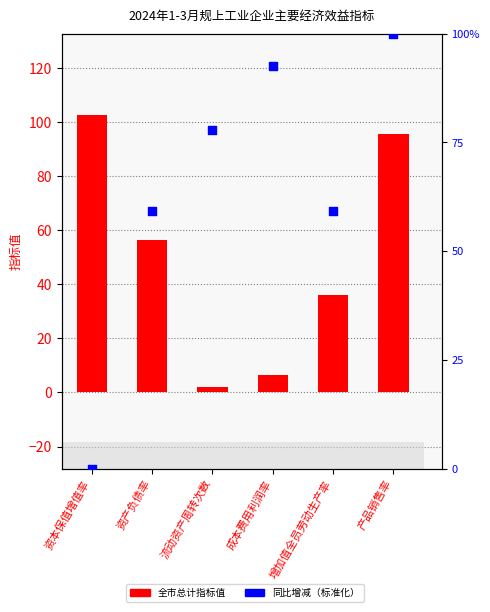

Which series reaches the maximum Y coordinate?

全市总计